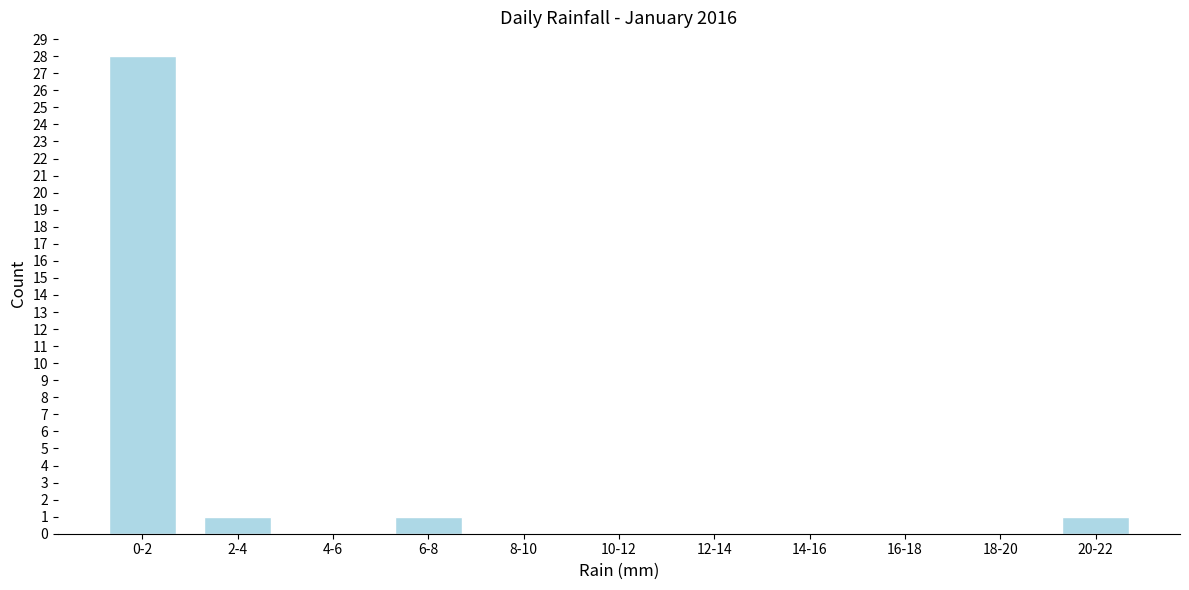

Reading right to left, list all the values displayed in this chart.

20-22=1	18-20=0	16-18=0	14-16=0	12-14=0	10-12=0	8-10=0	6-8=1	4-6=0	2-4=1	0-2=28